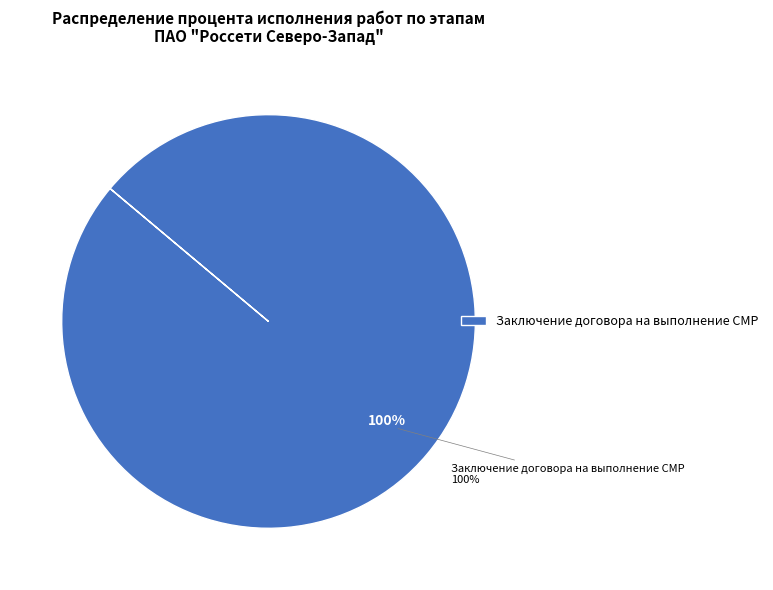

The Утверждение платы за ТП slice represents 0% of the pie. True or false?

True